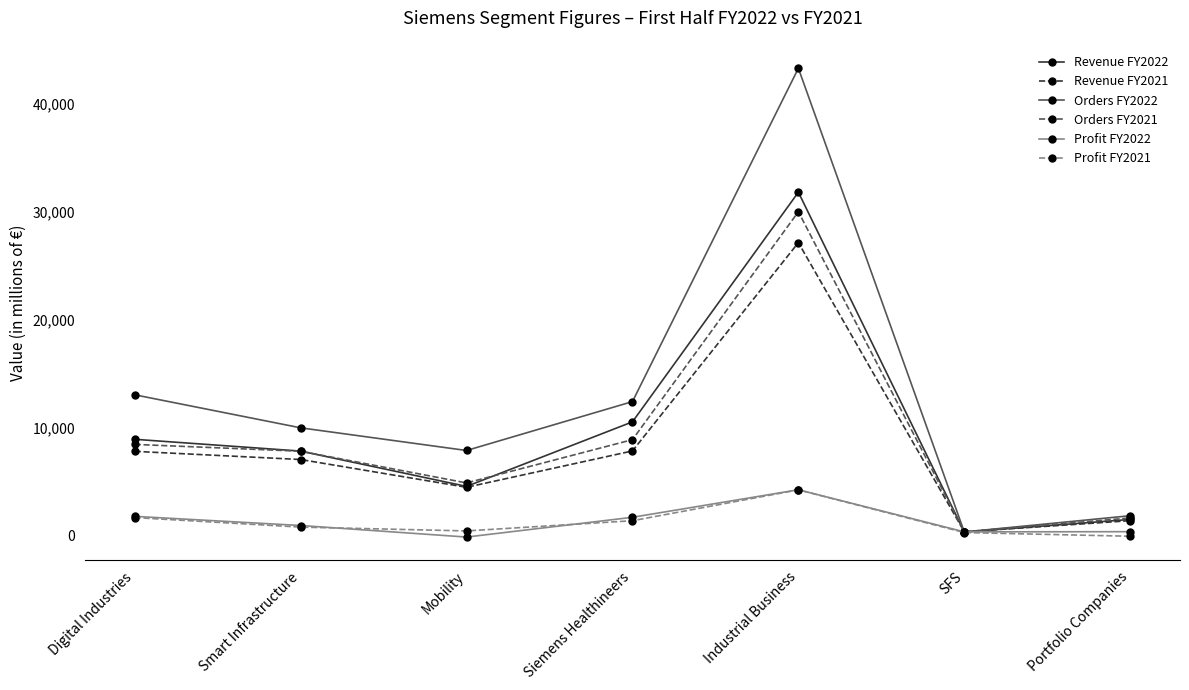

Read the Revenue FY2022 value at Mobility, to the nearest 100.

4500